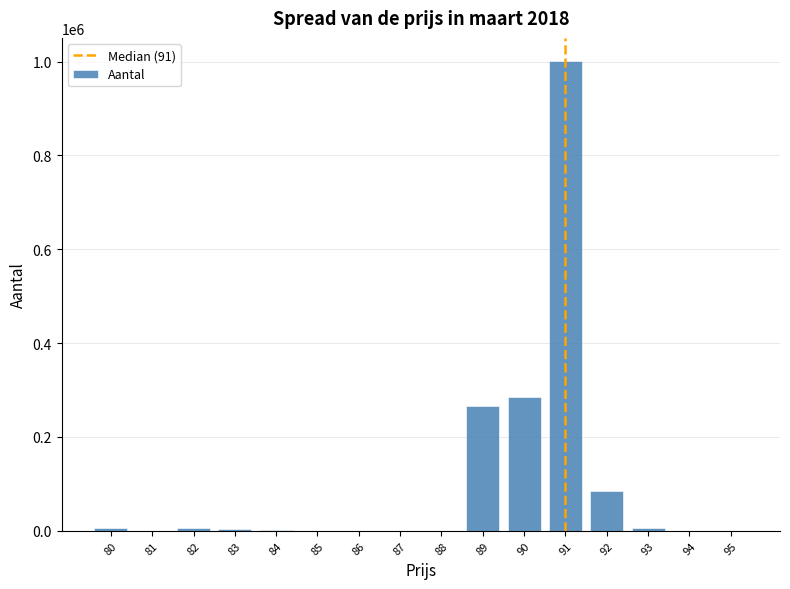

What is the sum of all values?

1660124